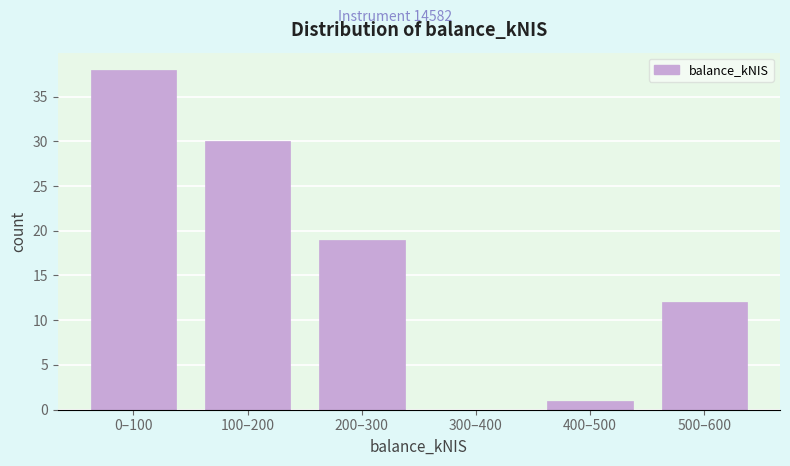

Reading right to left, what are all the values shown in this chart?

500–600=12	400–500=1	300–400=0	200–300=19	100–200=30	0–100=38